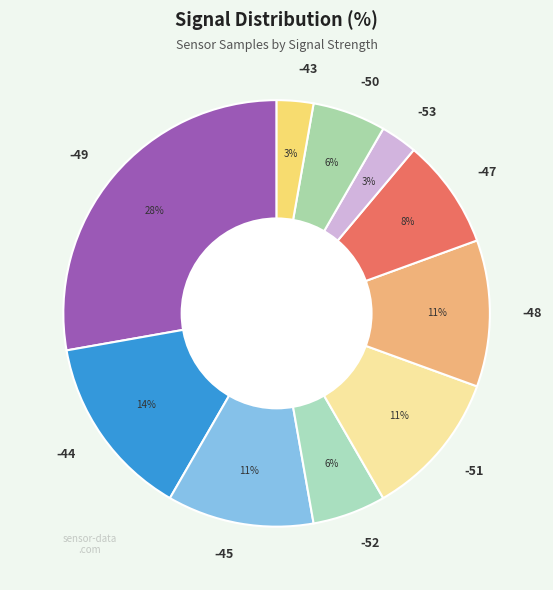

To the nearest percent, what percentage of the pie is -49?

28%